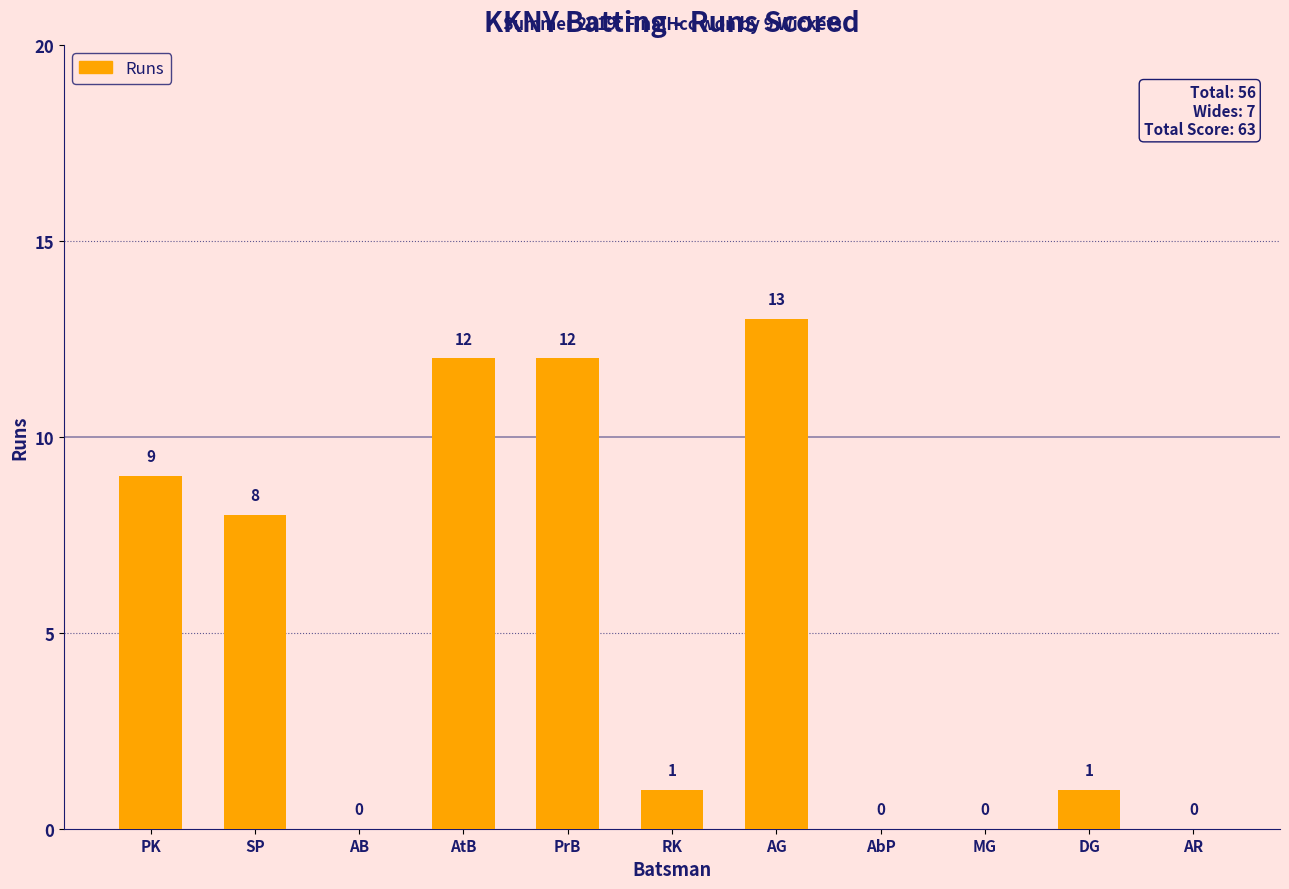

Which has a higher value, RK or PK?

PK